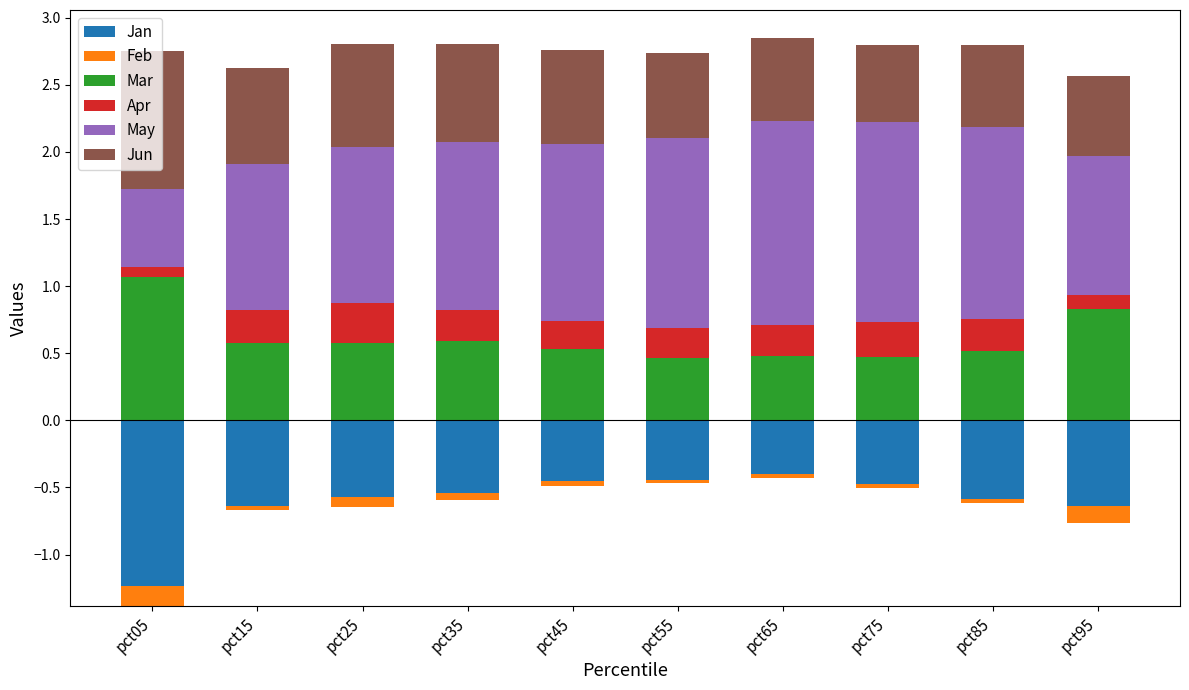

Rank the categories by Mar value from lowest to highest.

pct55, pct75, pct65, pct85, pct45, pct15, pct25, pct35, pct95, pct05